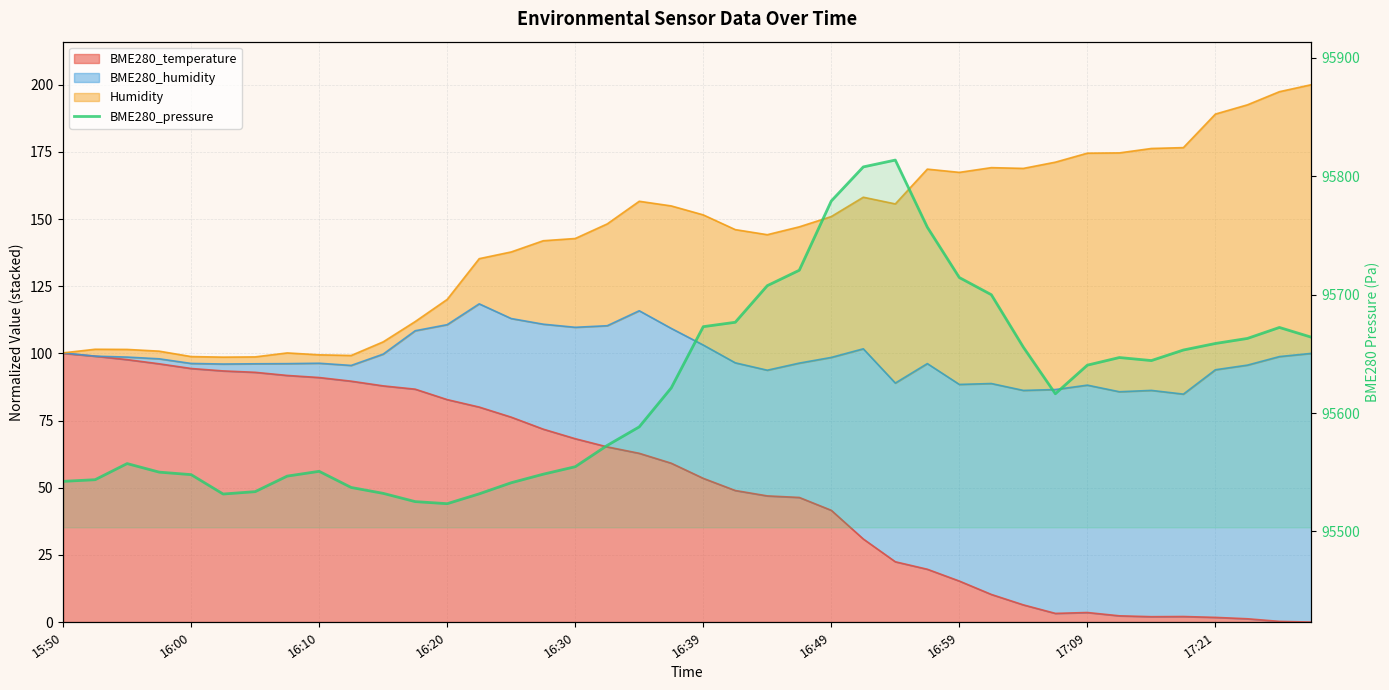

True or false: the data shows 62534.8 at 17:21.

False